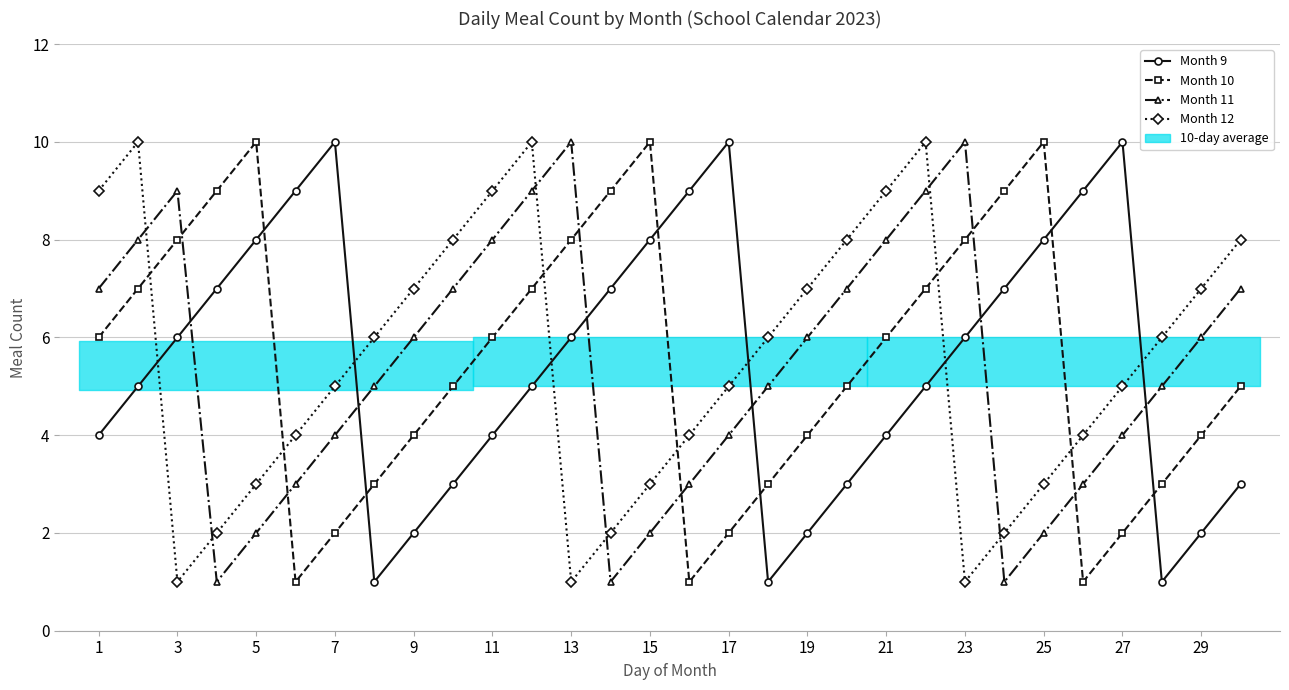

Reading left to right, transcribe all the data shown in this chart.

Month 9: 4	5	6	7	8	9	10	1	2	3	4	5	6	7	8	9	10	1	2	3	4	5	6	7	8	9	10	1	2	3
Month 10: 6	7	8	9	10	1	2	3	4	5	6	7	8	9	10	1	2	3	4	5	6	7	8	9	10	1	2	3	4	5
Month 11: 7	8	9	1	2	3	4	5	6	7	8	9	10	1	2	3	4	5	6	7	8	9	10	1	2	3	4	5	6	7
Month 12: 9	10	1	2	3	4	5	6	7	8	9	10	1	2	3	4	5	6	7	8	9	10	1	2	3	4	5	6	7	8